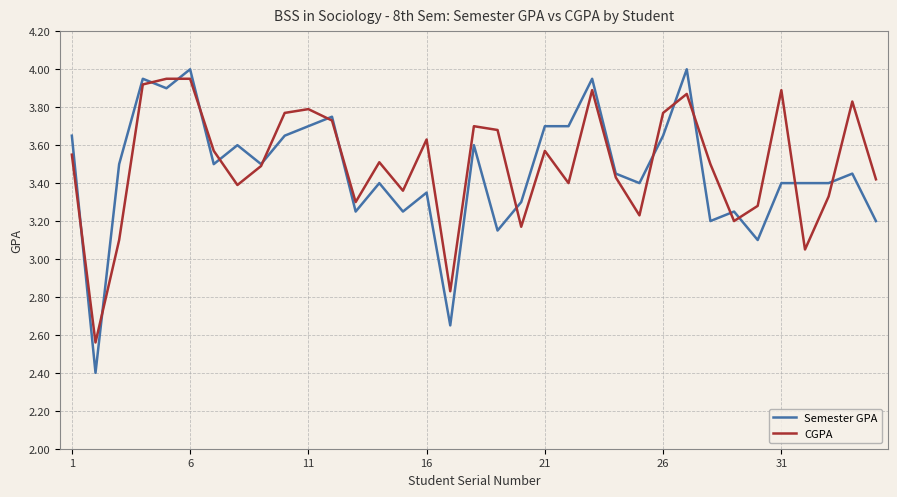

Which series has the widest spread of values?

Semester GPA